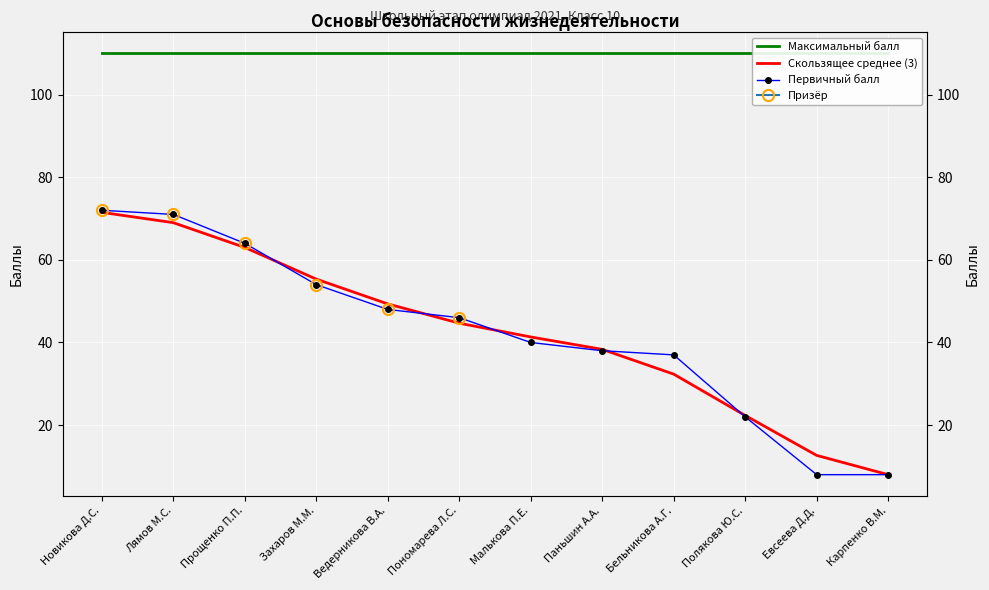

What is the greatest value displayed?

110.0